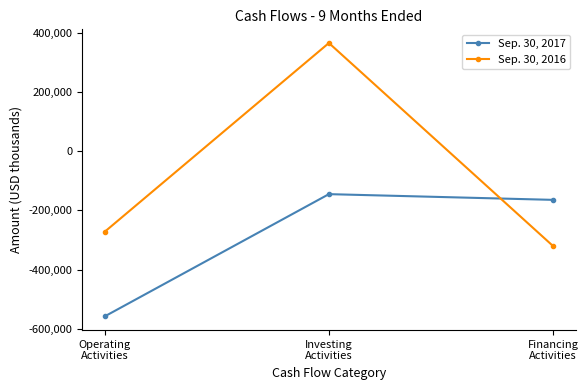

True or false: Sep. 30, 2017 has a value of -234884 at Financing
Activities.

False